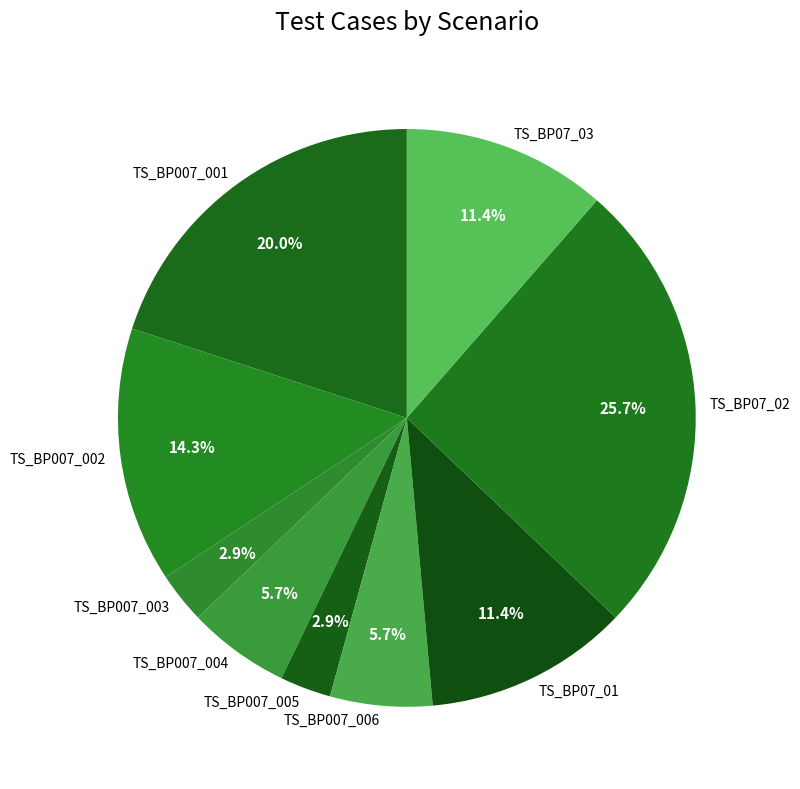

To the nearest percent, what percentage of the pie is TS_BP07_01?

11%